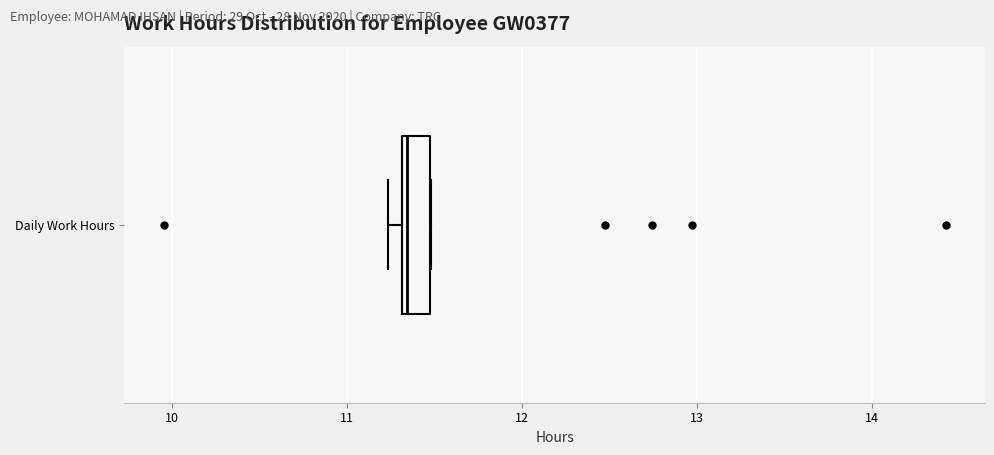

Transcribe this box plot: give where the median line is, the range the box spans, and where the two whiskers end, as read against the x-axis. The values are not printed on the chart, so give them approximately, as read against the axis.

median 11.3, box 11.3 to 11.5, whiskers 11.2 to 11.5